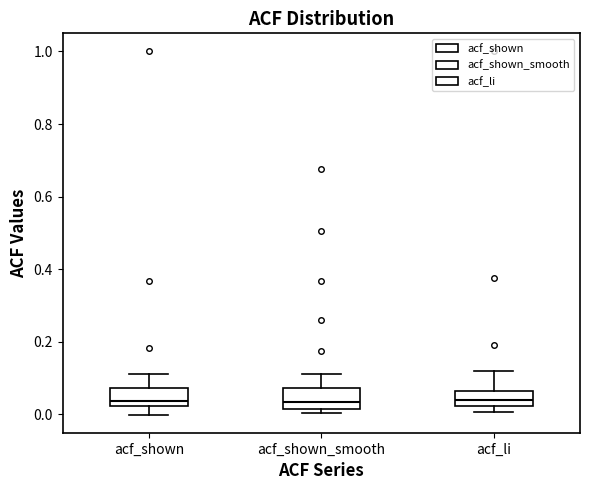

Reading left to right, read every box against the y-axis: the position of its median line, the range the box covers, and the ends of its whiskers. The values are not printed on the chart, so give them approximately, as read against the axis.

acf_shown: median 0.04, box 0.02 to 0.08, whiskers 0.00 to 0.12
acf_shown_smooth: median 0.04, box 0.02 to 0.08, whiskers 0.00 to 0.12
acf_li: median 0.04, box 0.02 to 0.06, whiskers 0.00 to 0.12